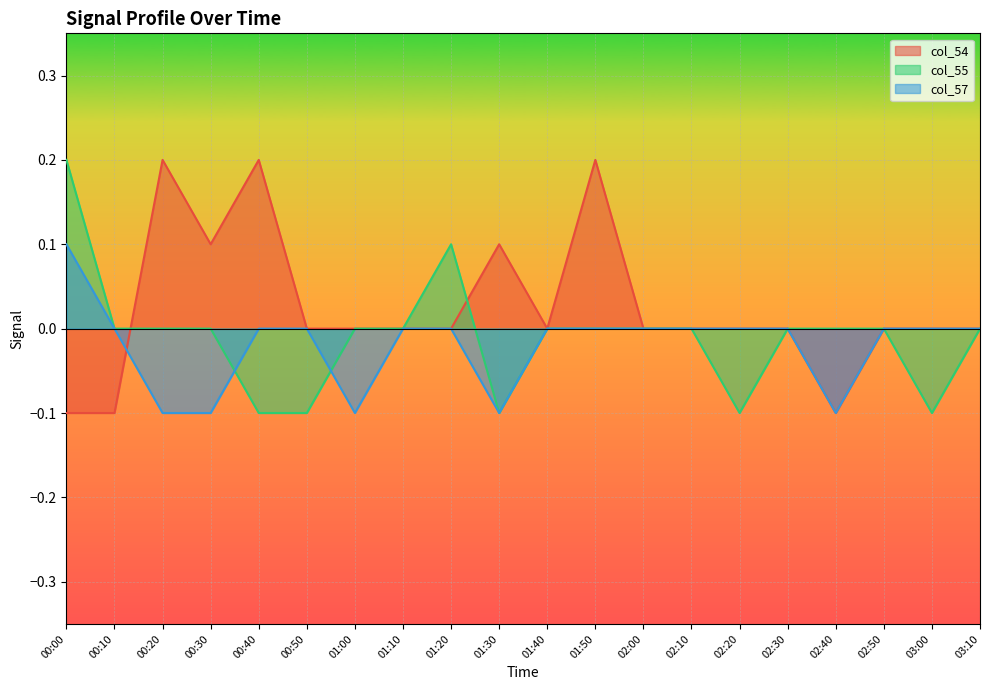

What is the label of the 7th point from the right?

02:10